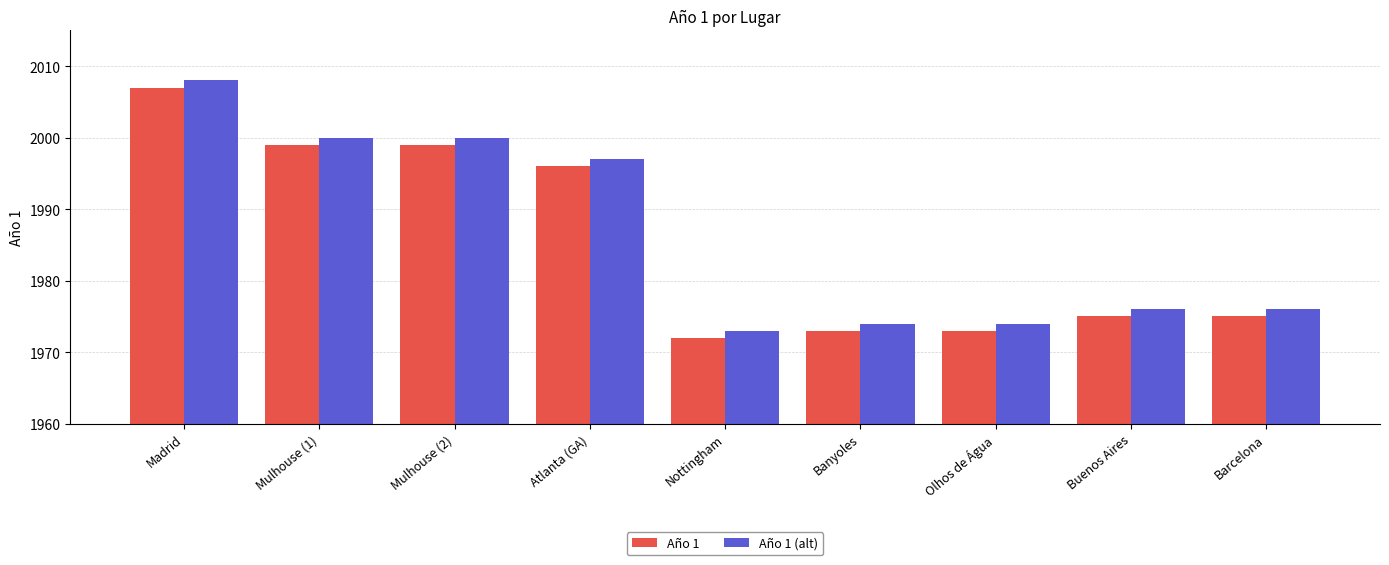

True or false: Año 1 has a value of 497 at Mulhouse (2).

False